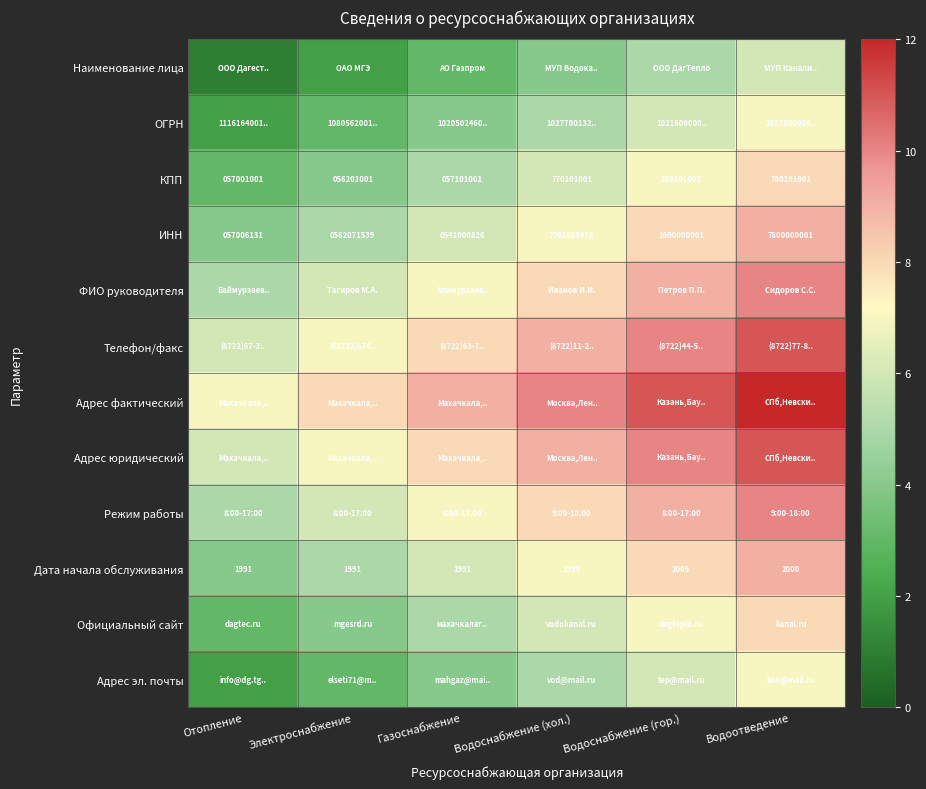

What is the difference between the highest and lowest values at Электроснабжение?

6